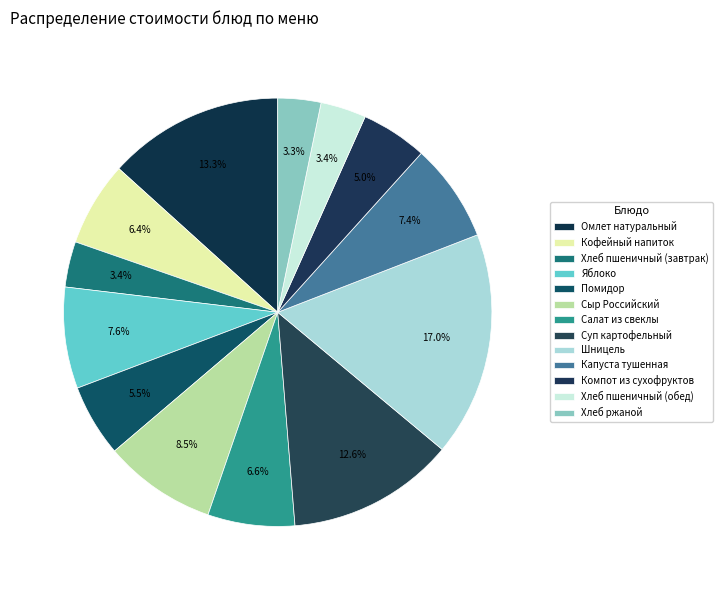

How many slices are in this pie chart?

13